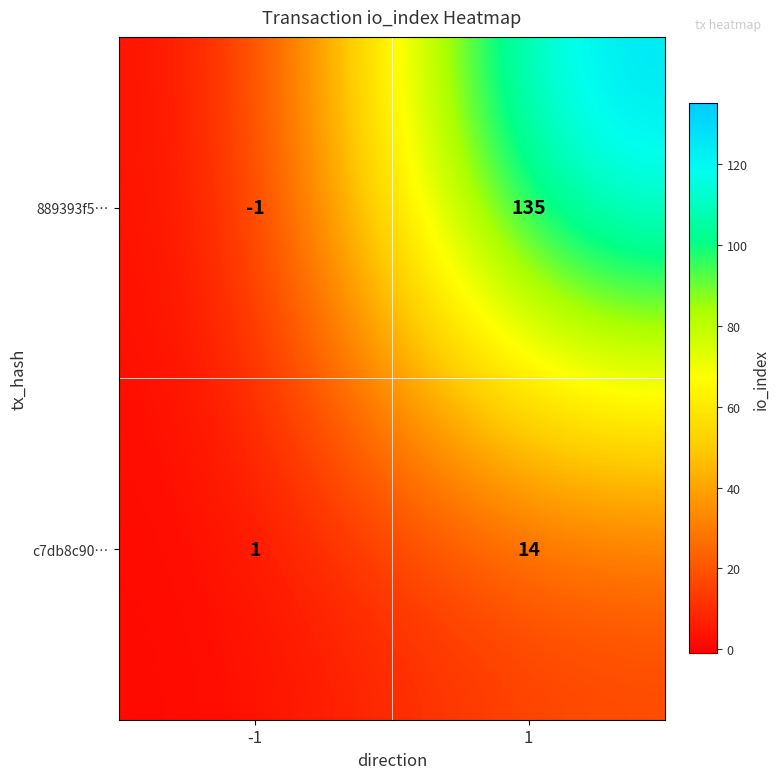

Is it true that c7db8c90… equals 0 at -1?

False